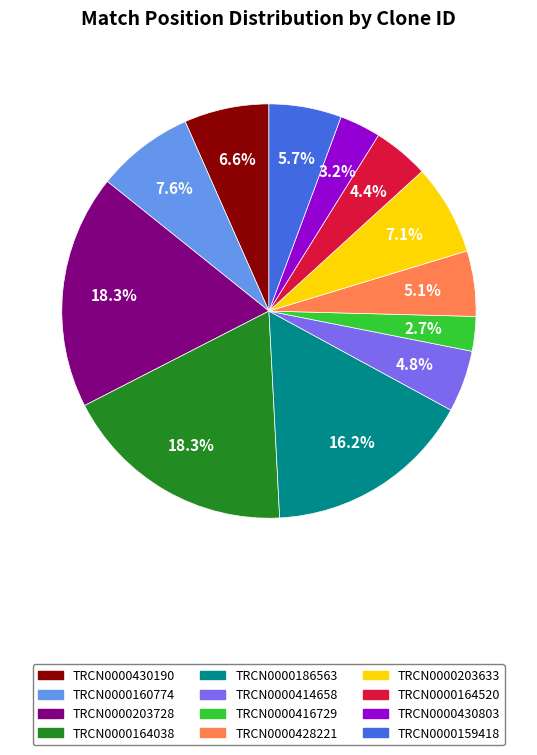

To the nearest percent, what is the difference between the TRCN0000186563 and TRCN0000164520 slice percentages?

12%